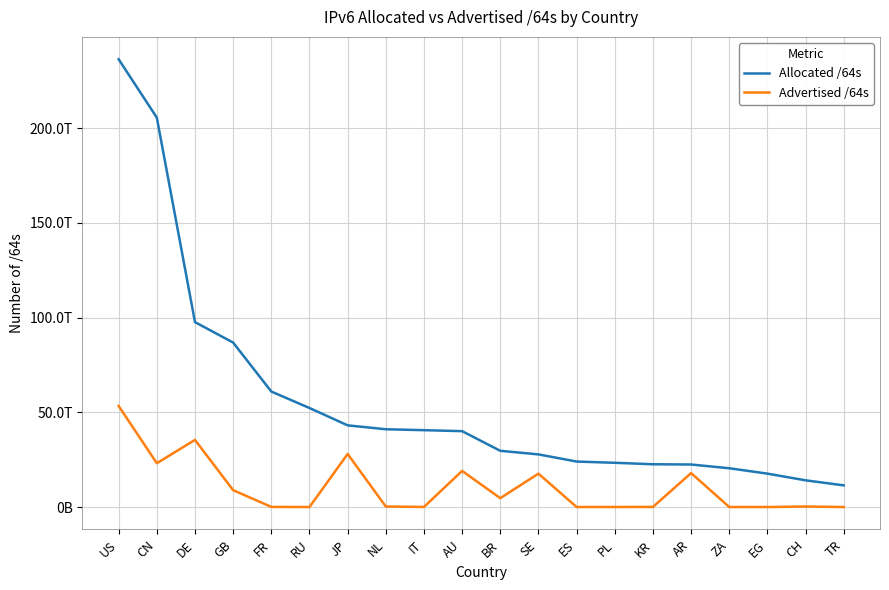

Is it true that Advertised /64s equals 8293669824266 at CN?

False